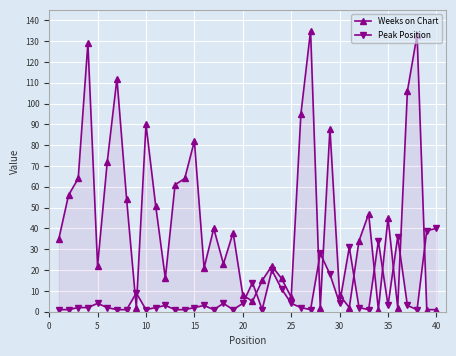

What is the value of the Weeks on Chart point at the 37th from the left?

106